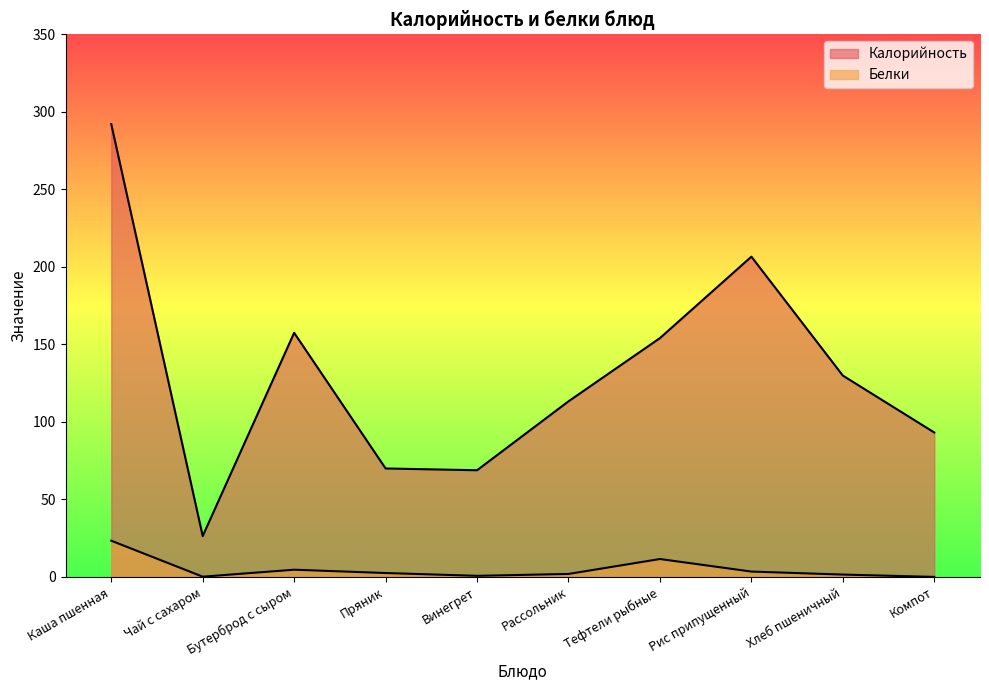

True or false: Калорийность and Белки intersect in this chart.

False